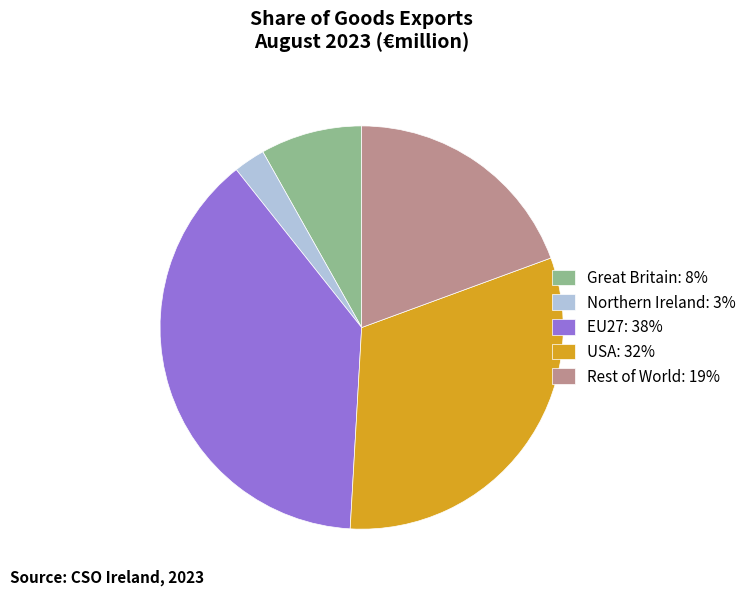

Which has a higher value, Rest of World: 19% or USA: 32%?

USA: 32%